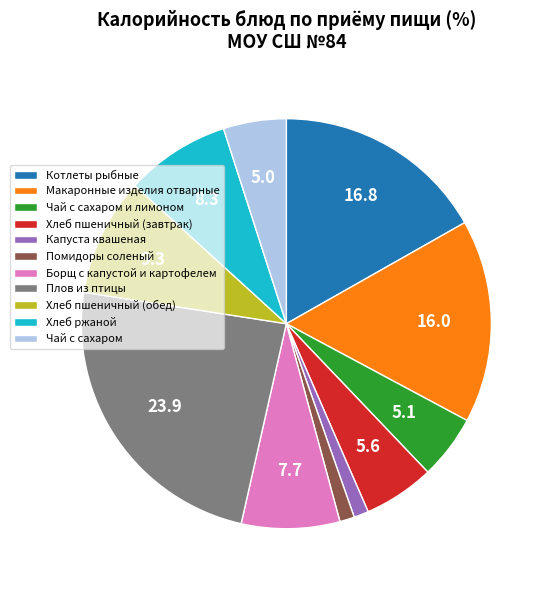

Do Капуста квашеная and Котлеты рыбные together represent more than half of the pie?

No